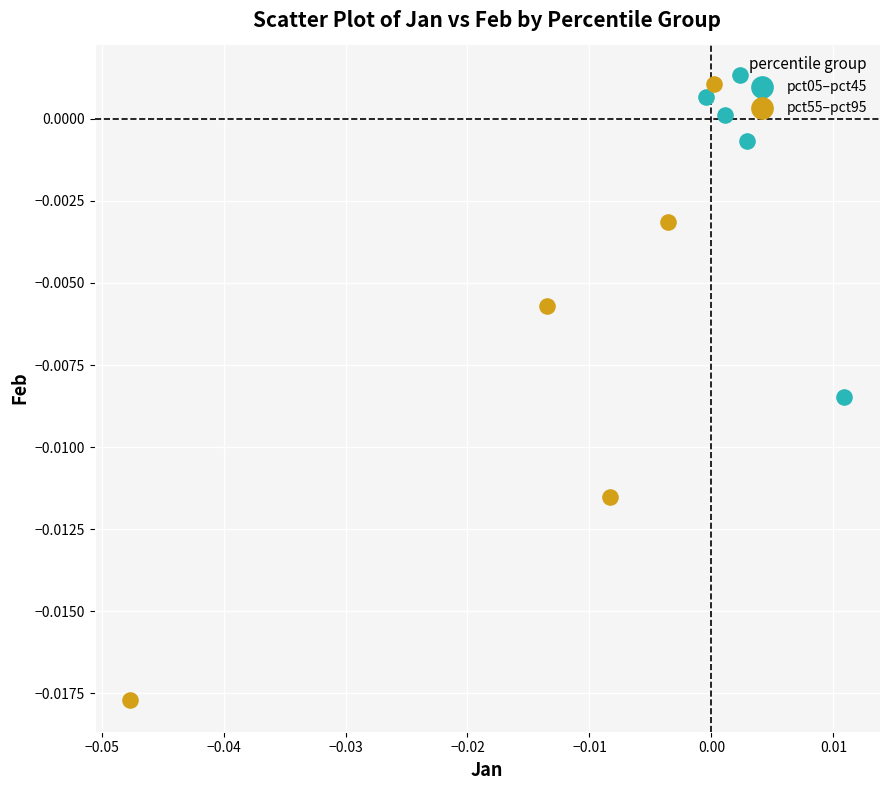

Which series has the largest Y range (max minus min)?

pct55–pct95